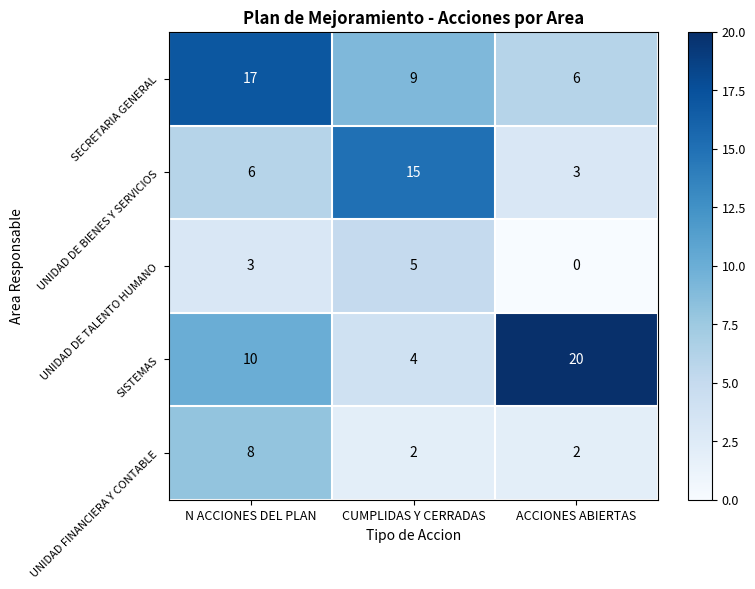

How many series are shown in this chart?

5